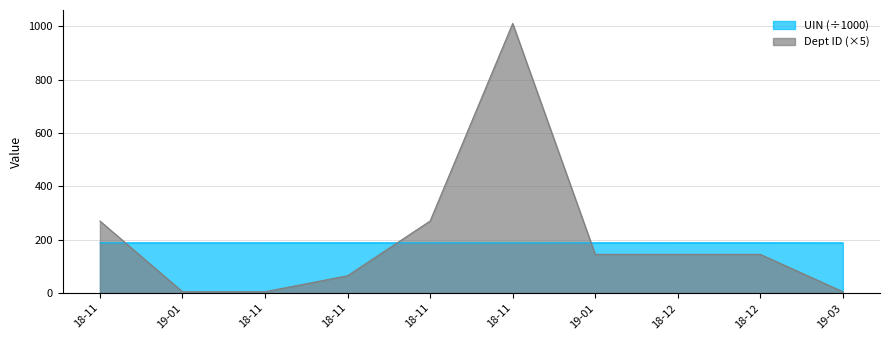

How many lines are shown in the chart?

2